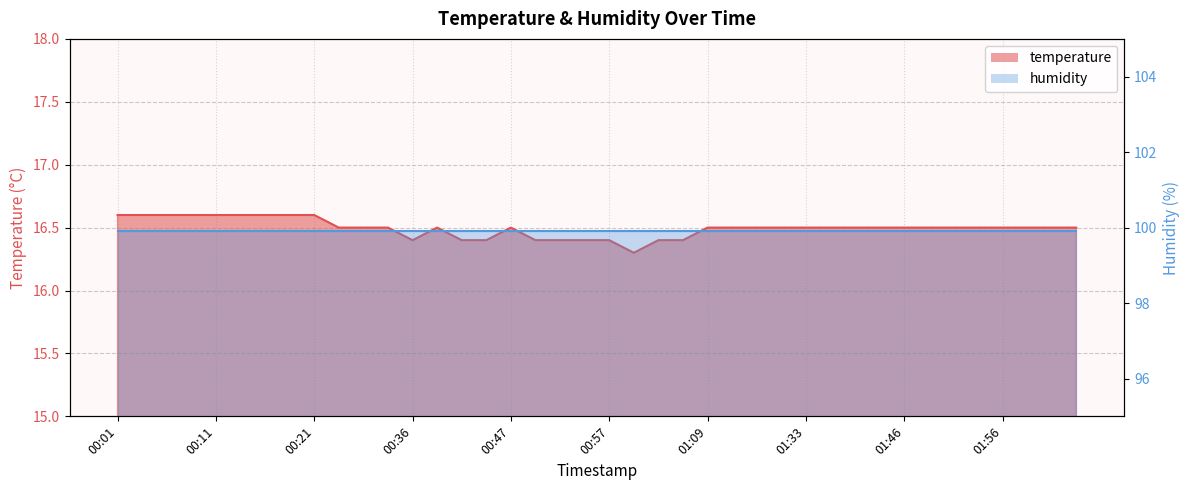

At which label is the value closest to 16?

01:00